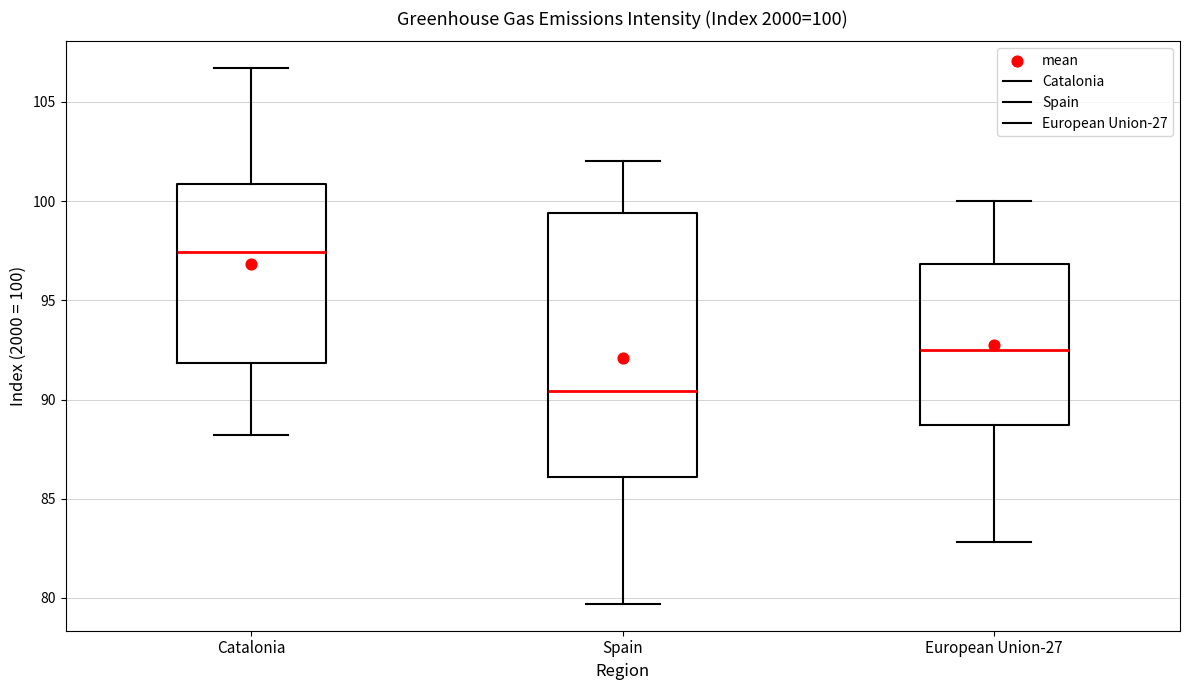

Which box is the tallest, from its lower edge to its upper edge?

Spain